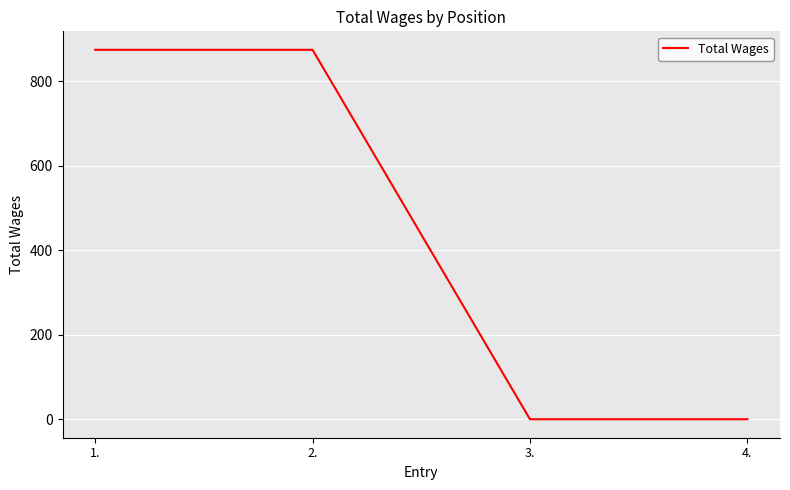

What is the sum of the values at 1. and 3.?

875